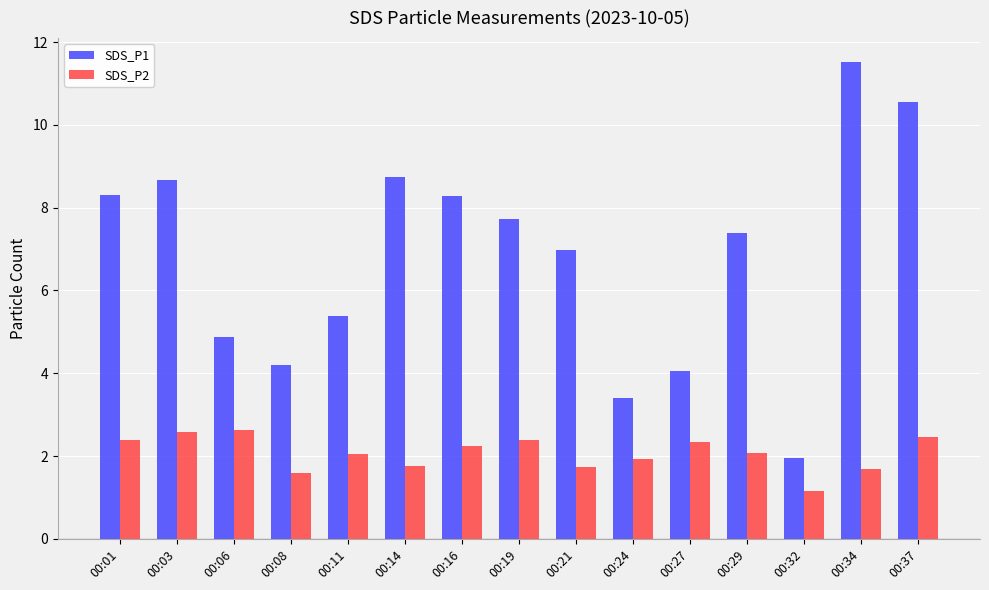

Read the SDS_P2 value at 00:19.

2.4